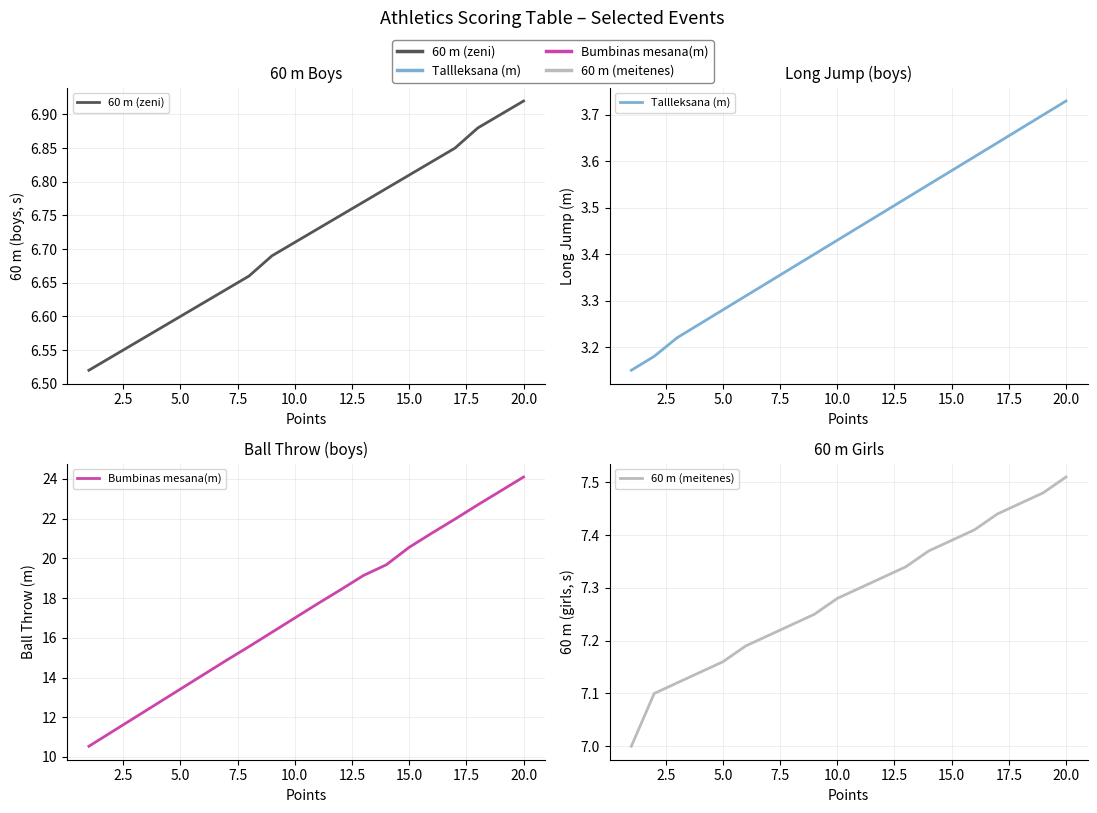

Which series has the largest total across all categories?

Bumbinas mesana(m)